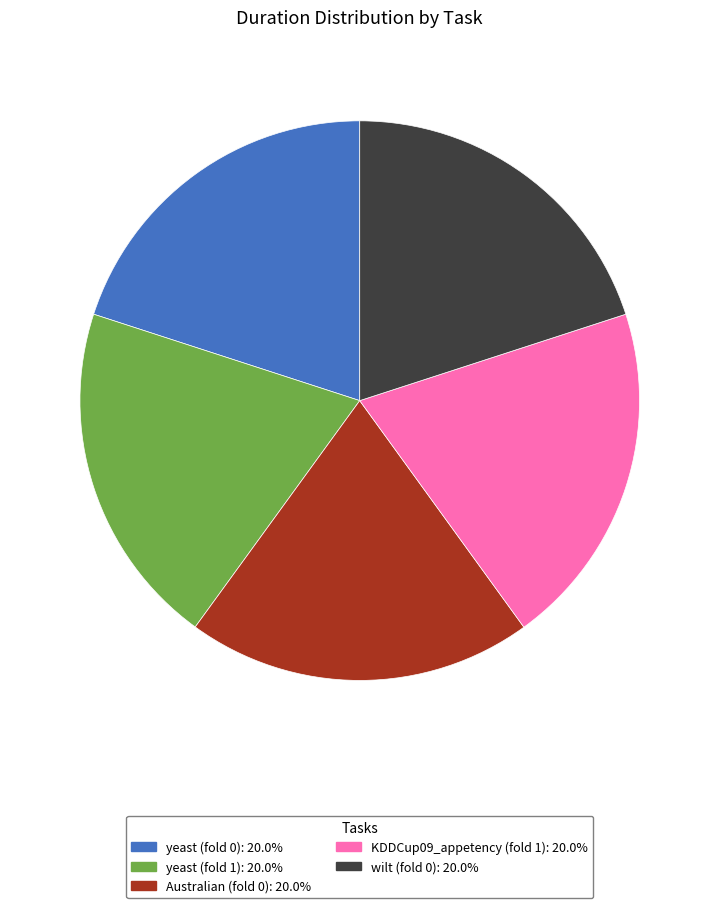

Count the number of slices in the pie.

5